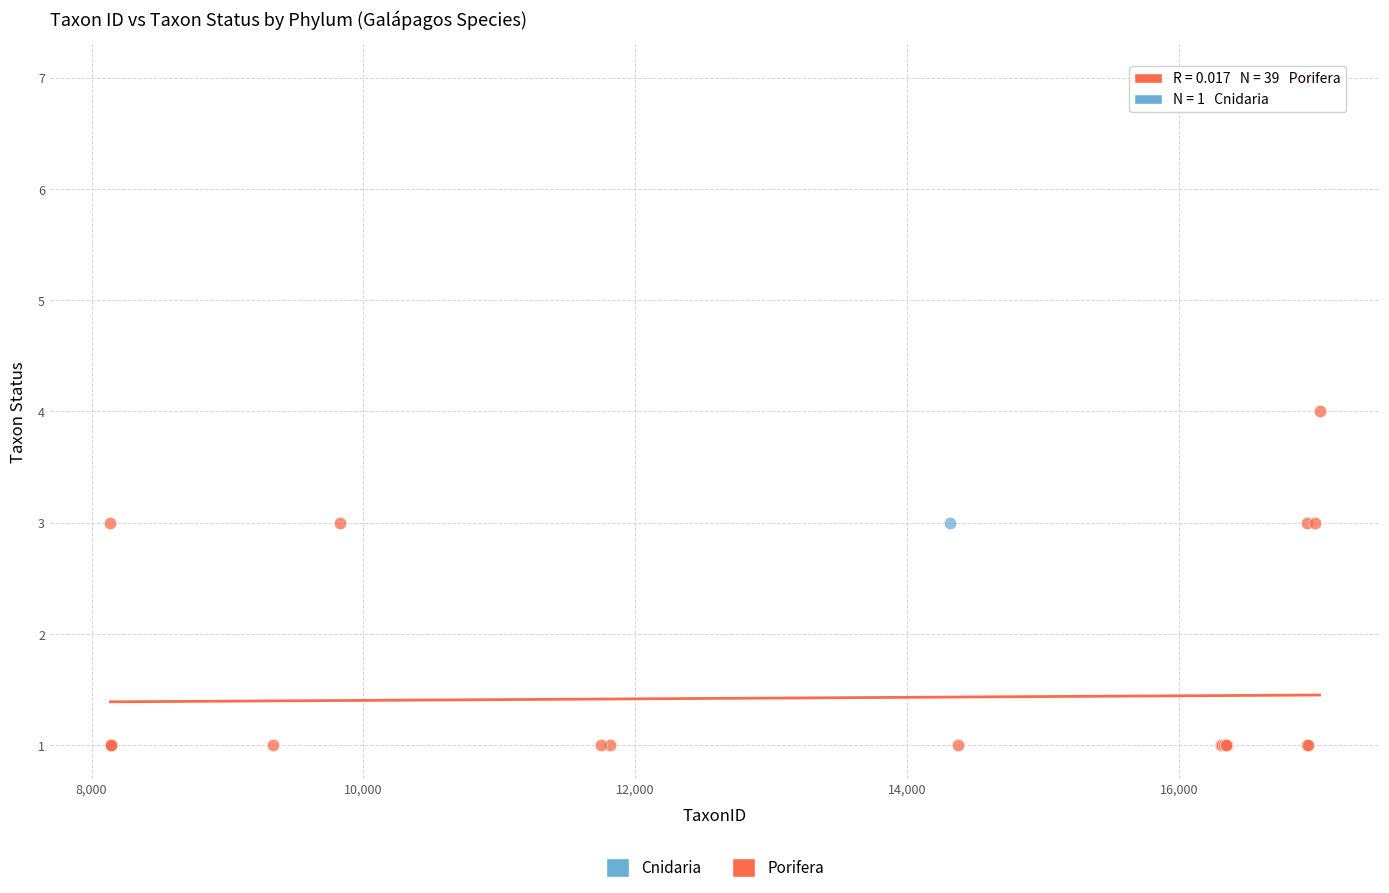

What are all the series names shown in the legend?

Cnidaria, Porifera